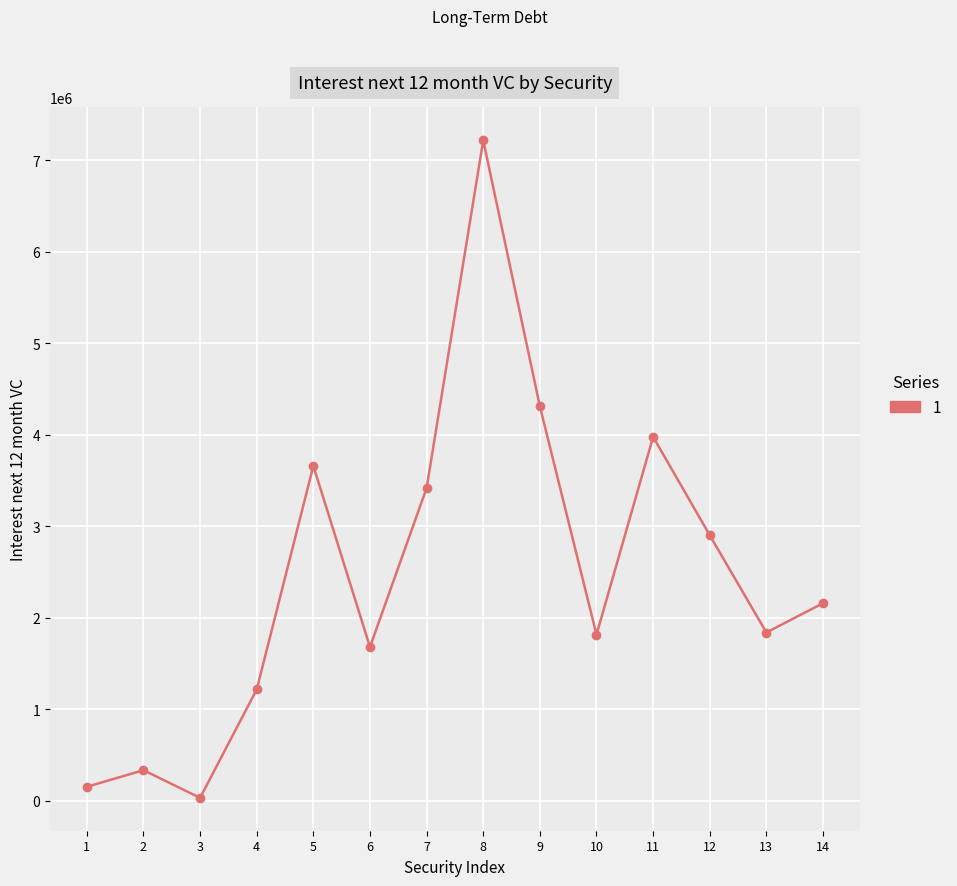

Does the chart have visible grid lines?

Yes